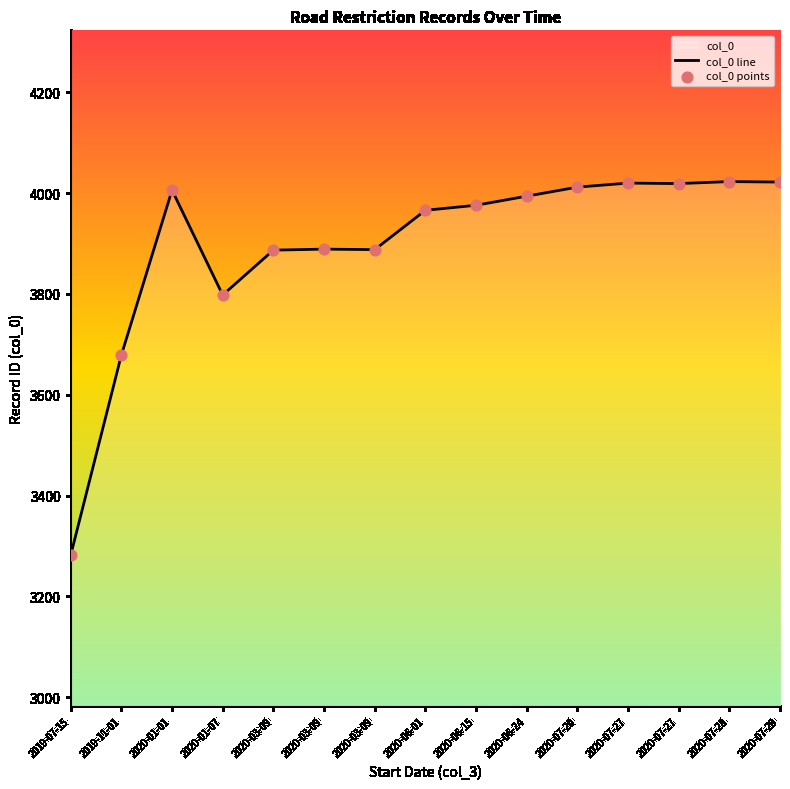

Is the value of col_0 points at 2020-03-09 greater than the value of col_0 line at 2020-06-15?

No